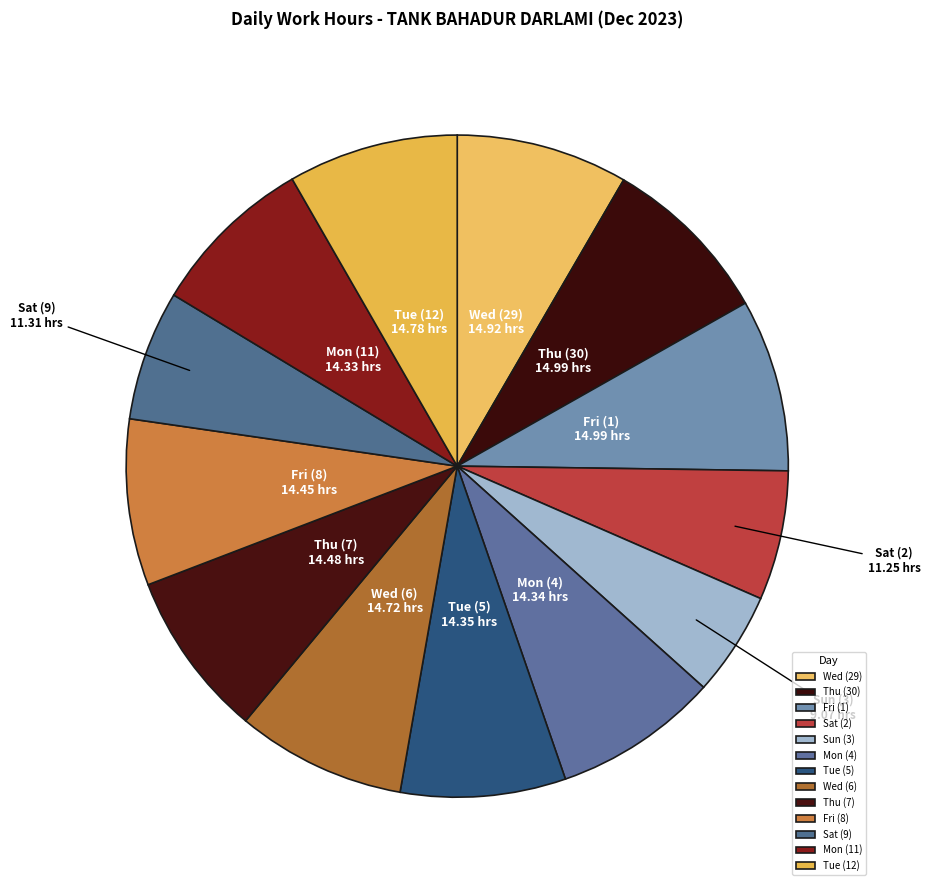

Approximately how many times larger is the value at Wed (29) compared to Sun (3)?

1.6